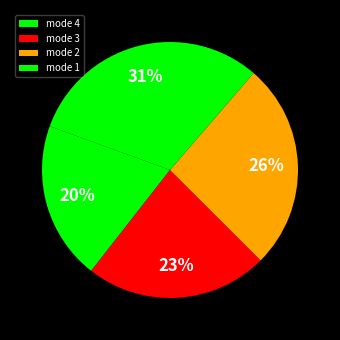

Which slice is the smallest?

mode 4